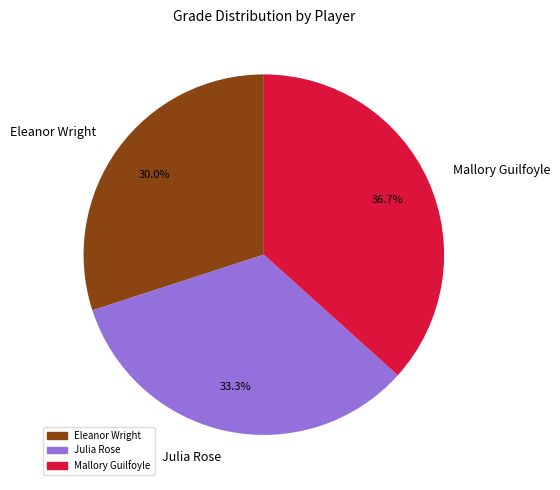

Which slice is the largest?

Mallory Guilfoyle